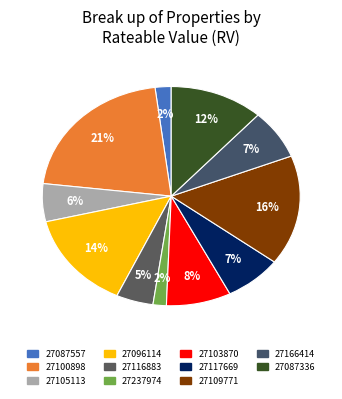

Is the sum of 27117669 and 27237974 greater than half?

No